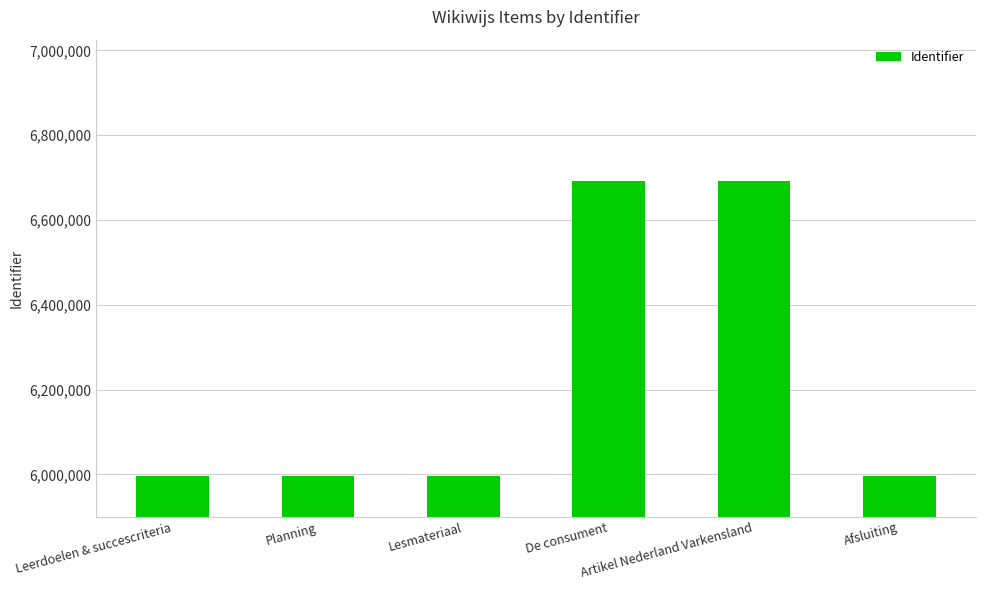

The chart shows a value of 5995556 at Afsluiting. True or false?

True